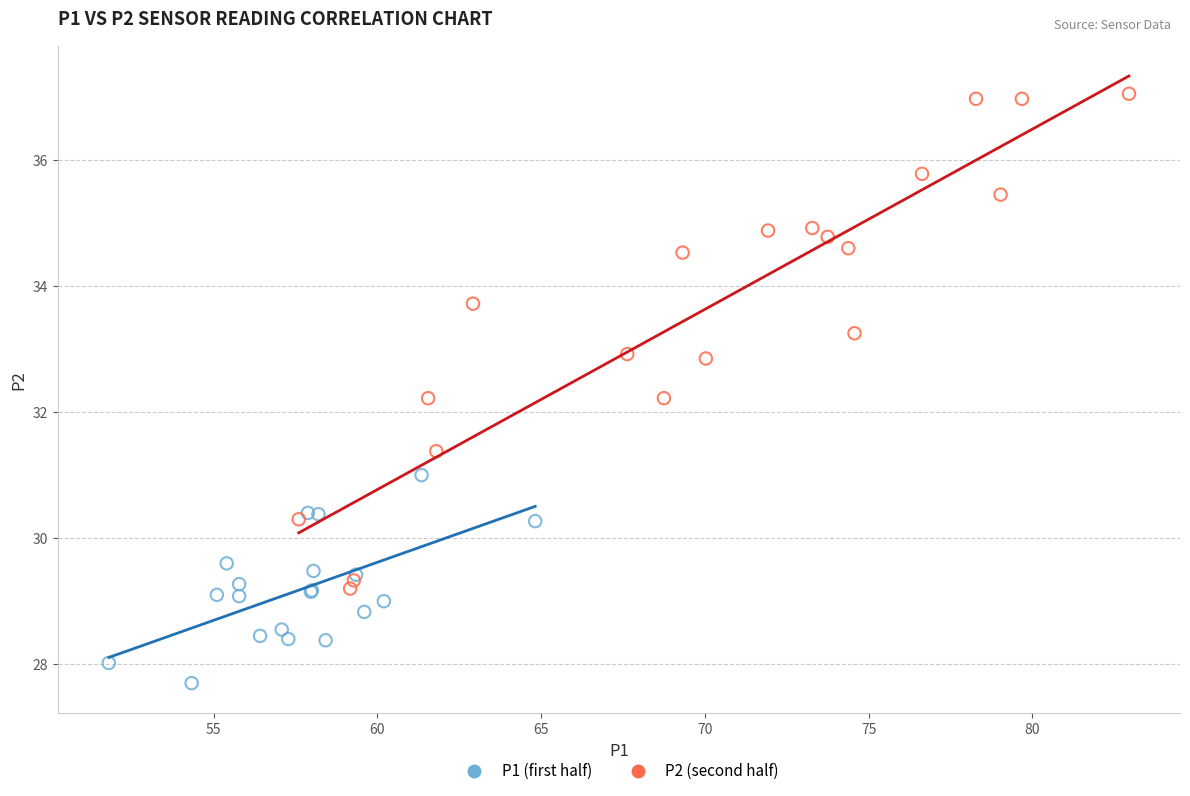

Which series contains the lowest Y value?

P1 (first half)